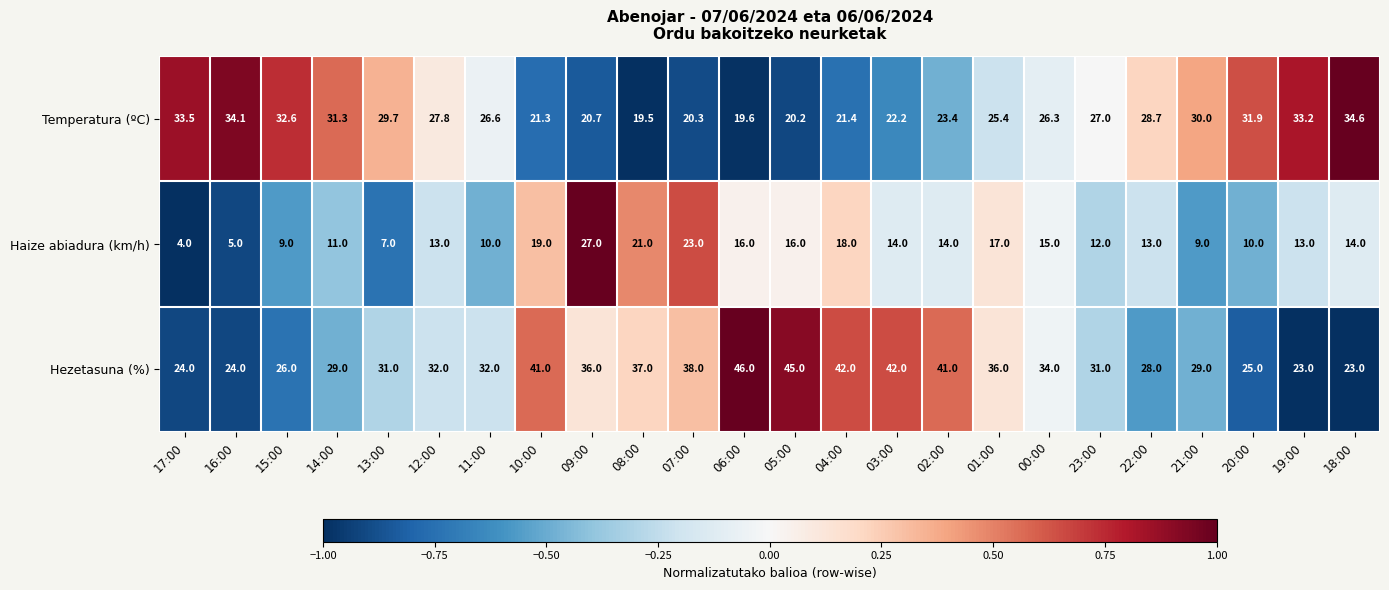

The value of Haize abiadura (km/h) at 00:00 is 15.0. True or false?

True